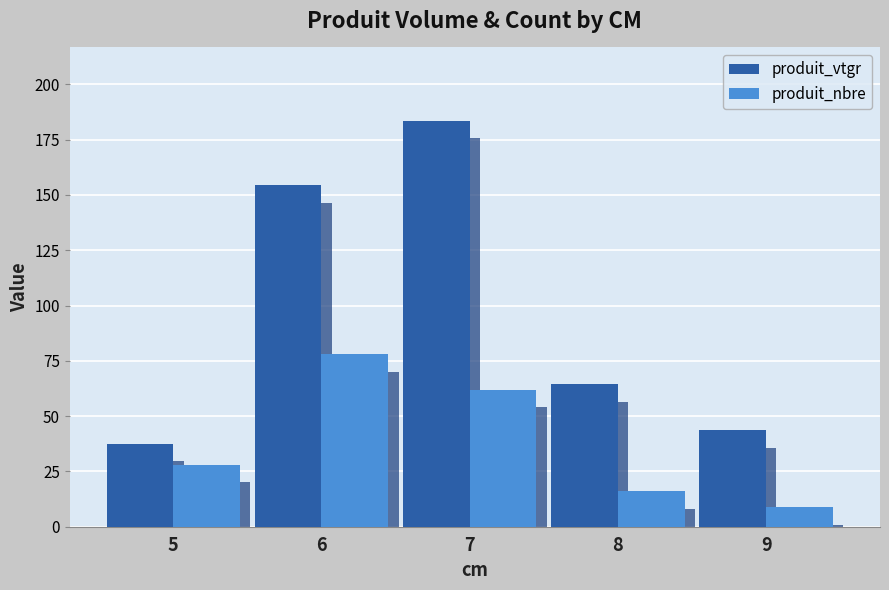

Which has a higher value, 7 or 6?

7